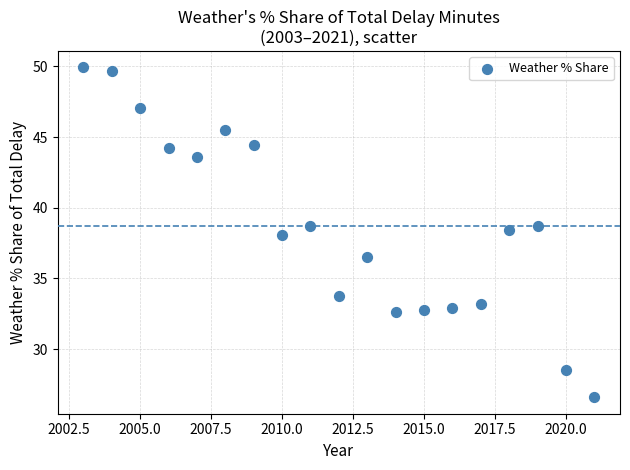

What is the range of X values (max minus min)?

18.0